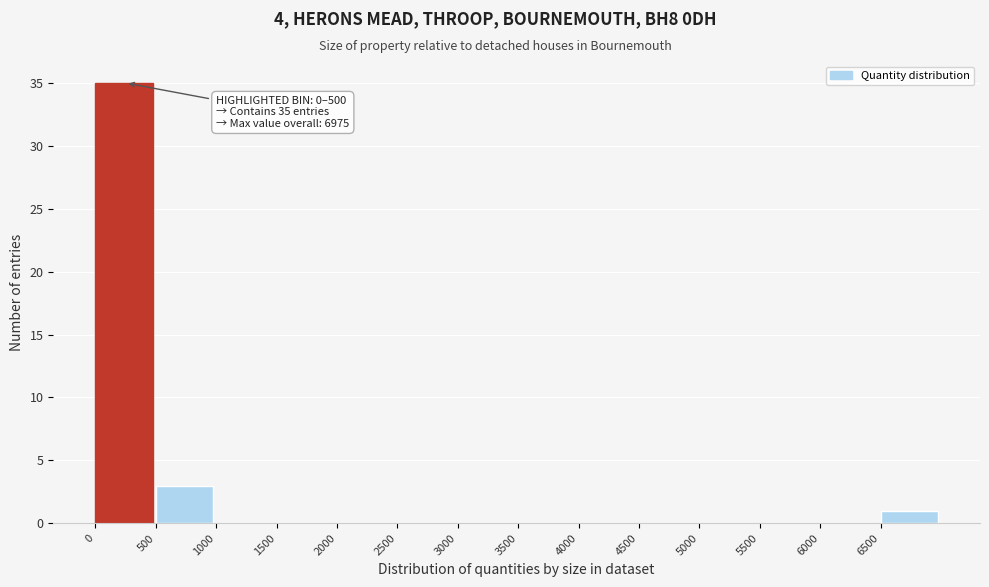

Which range on the x-axis has the tallest bar?

0 to 500